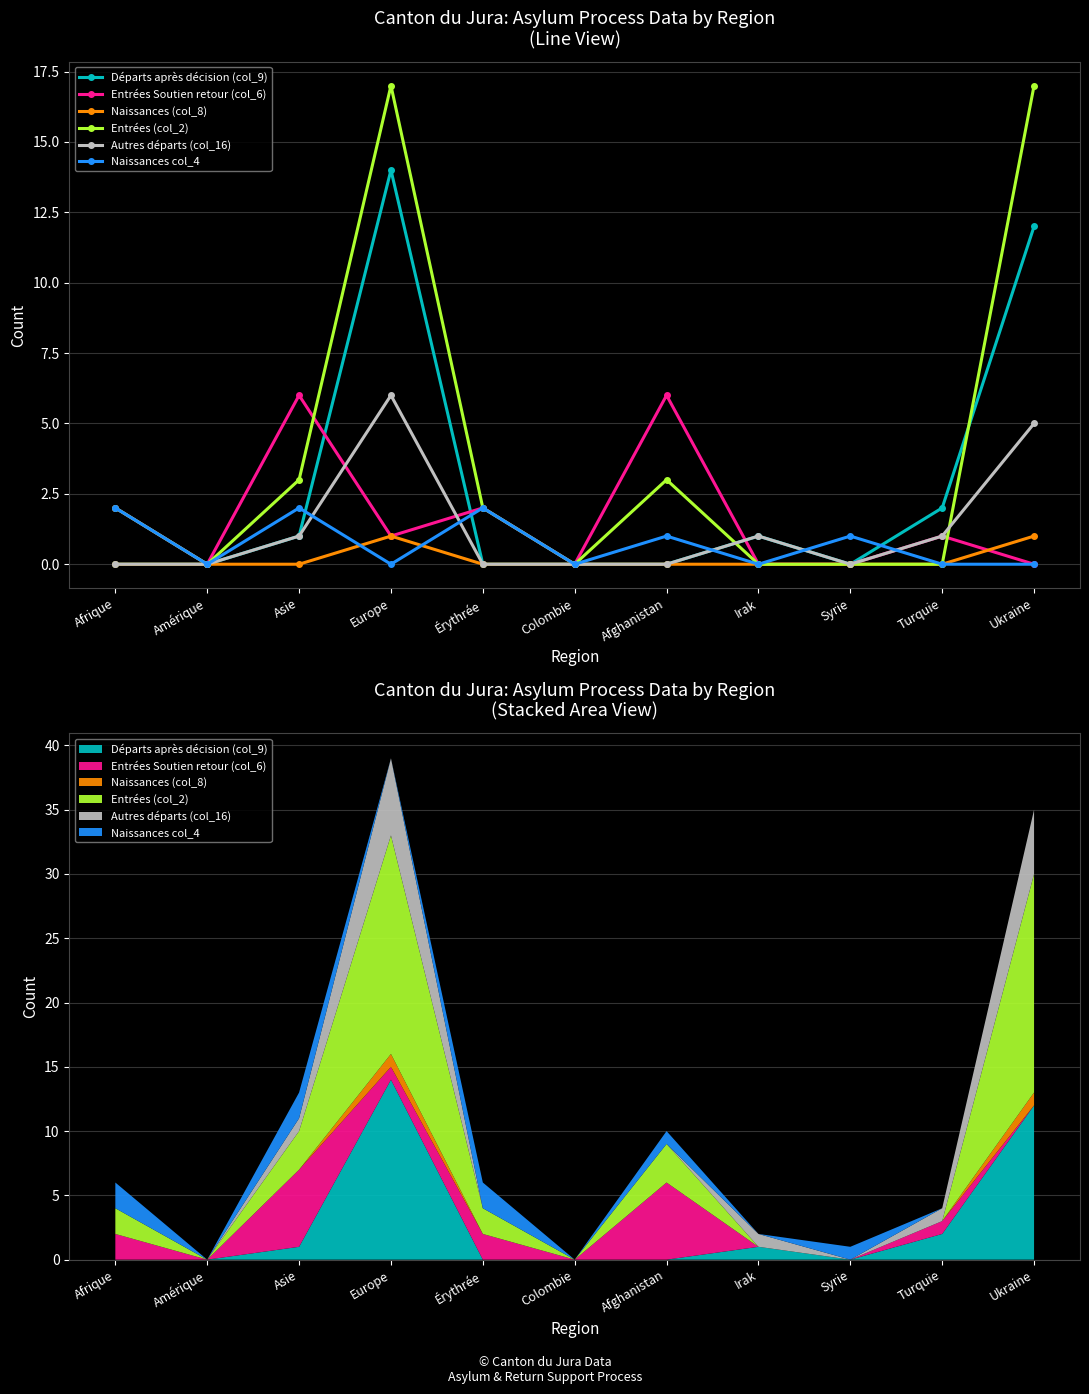

Reading left to right, extract all data points from this chart.

Départs après décision (col_9): 0	0	1	14	0	0	0	1	0	2	12
Entrées Soutien retour (col_6): 2	0	6	1	2	0	6	0	0	1	0
Naissances (col_8): 0	0	0	1	0	0	0	0	0	0	1
Entrées (col_2): 2	0	3	17	2	0	3	0	0	0	17
Autres départs (col_16): 0	0	1	6	0	0	0	1	0	1	5
Naissances col_4: 2	0	2	0	2	0	1	0	1	0	0